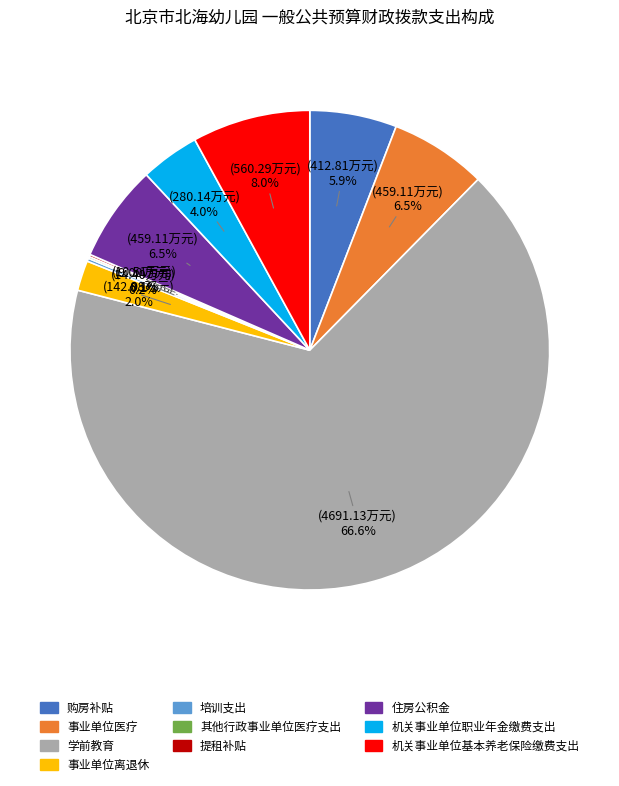

How much of the chart is everything except 机关事业单位职业年金缴费支出?

96.0%